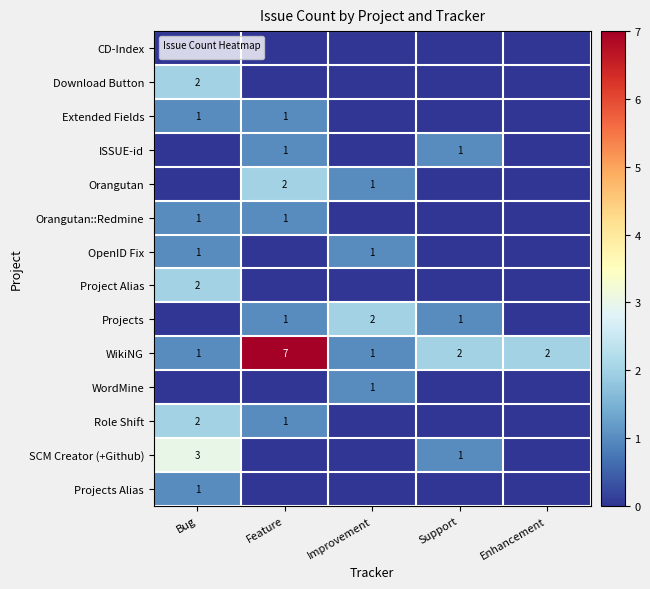

Between Improvement and Support, which is larger?

Improvement